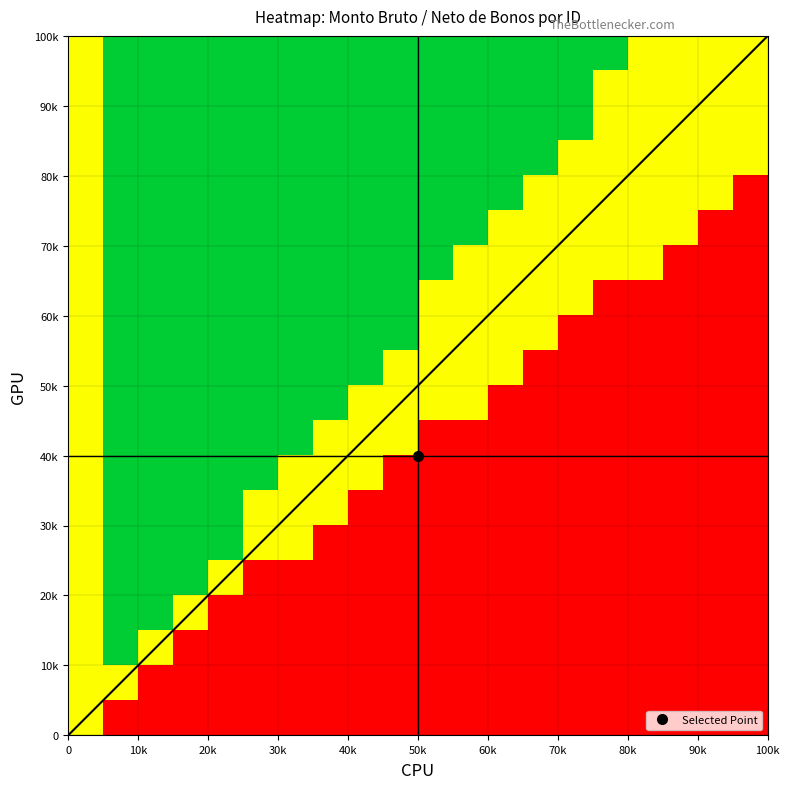

At which category is the sum across all series the highest?

10k